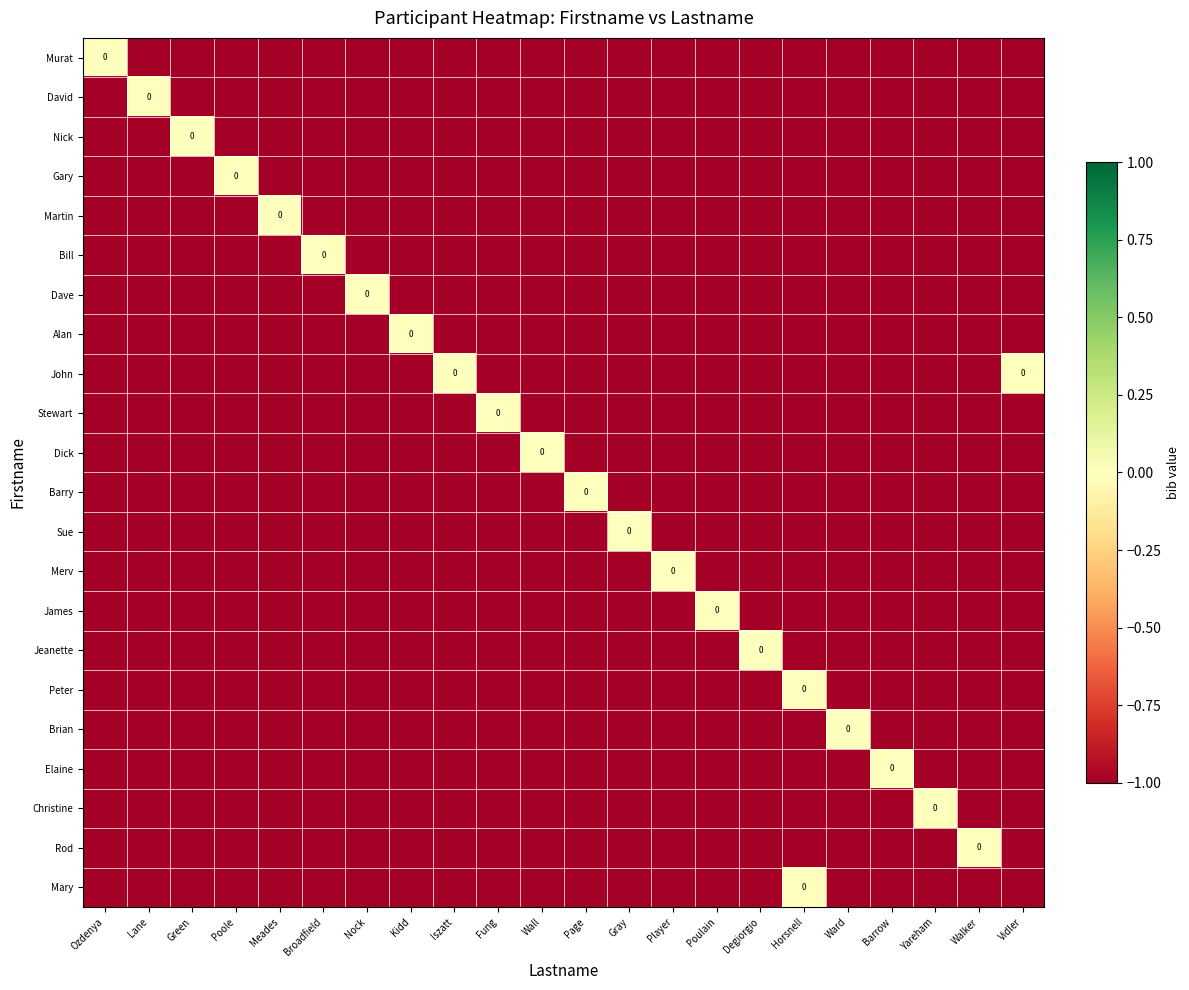

How many data points in Murat are above -1?

1